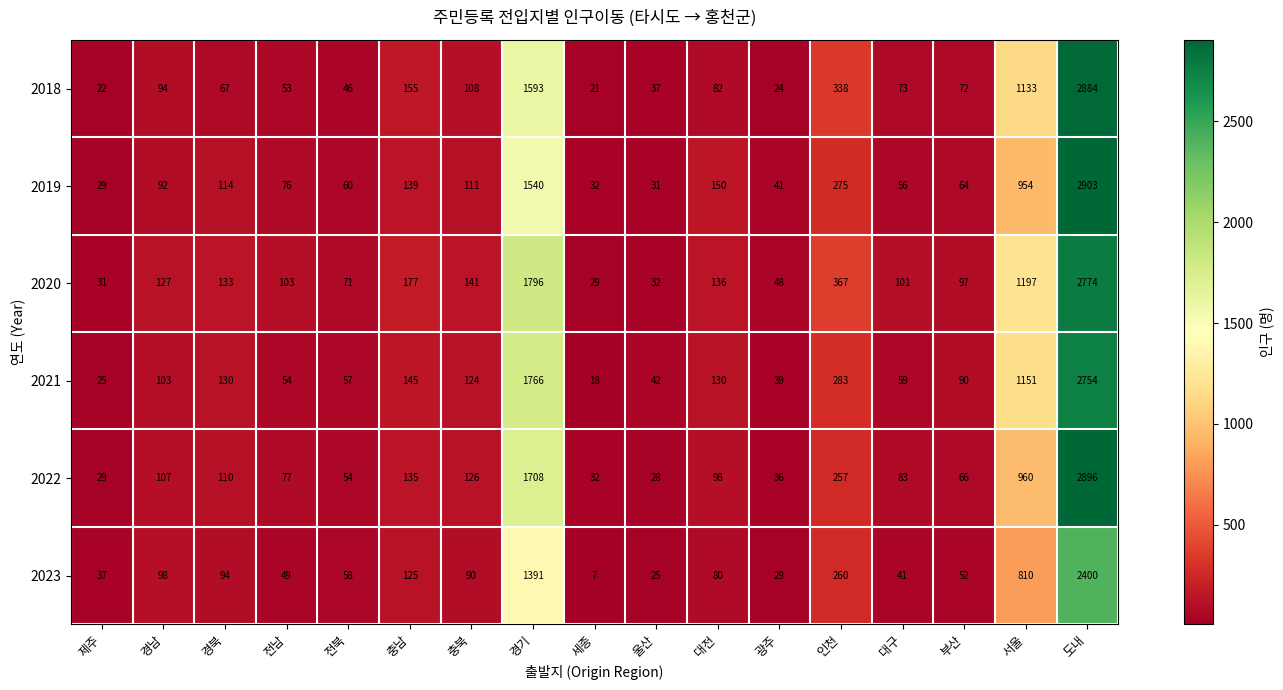

What is the sum of all 2019 values?

6667